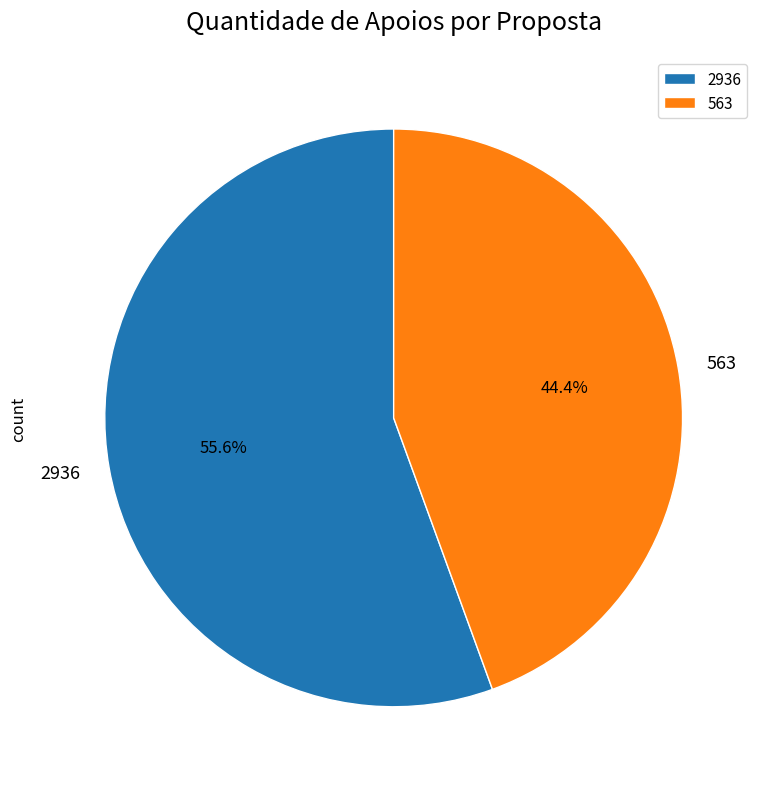

Which category has the biggest portion of the pie?

2936